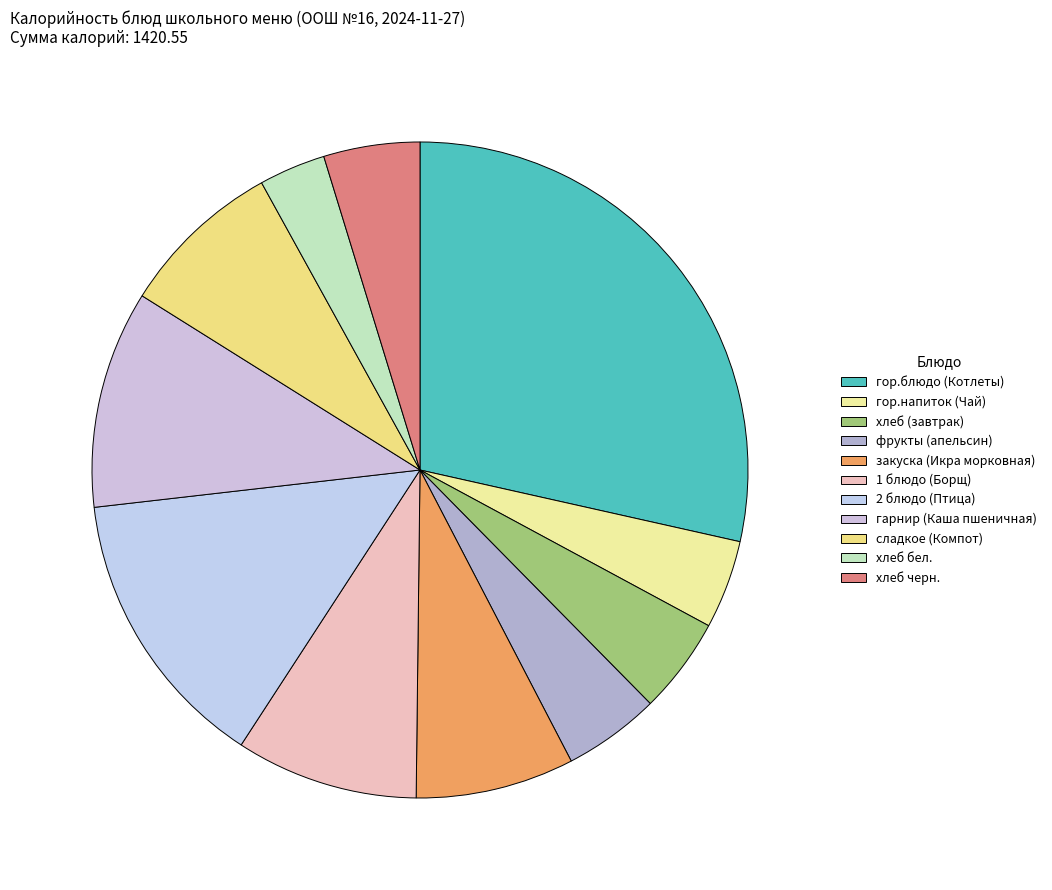

Which slice is the largest?

гор.блюдо (Котлеты)